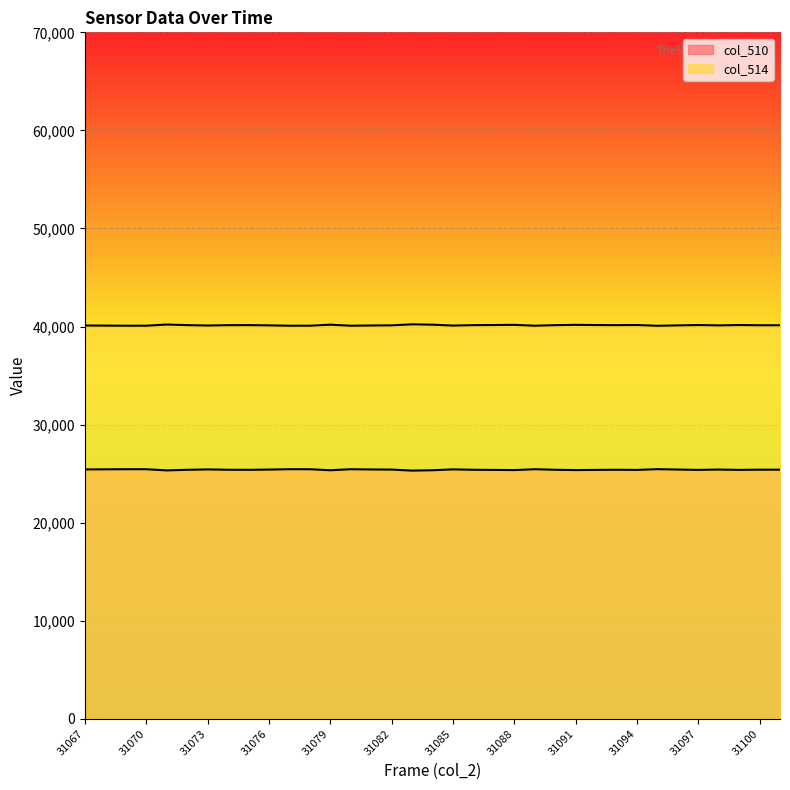

How many lines are shown in the chart?

2